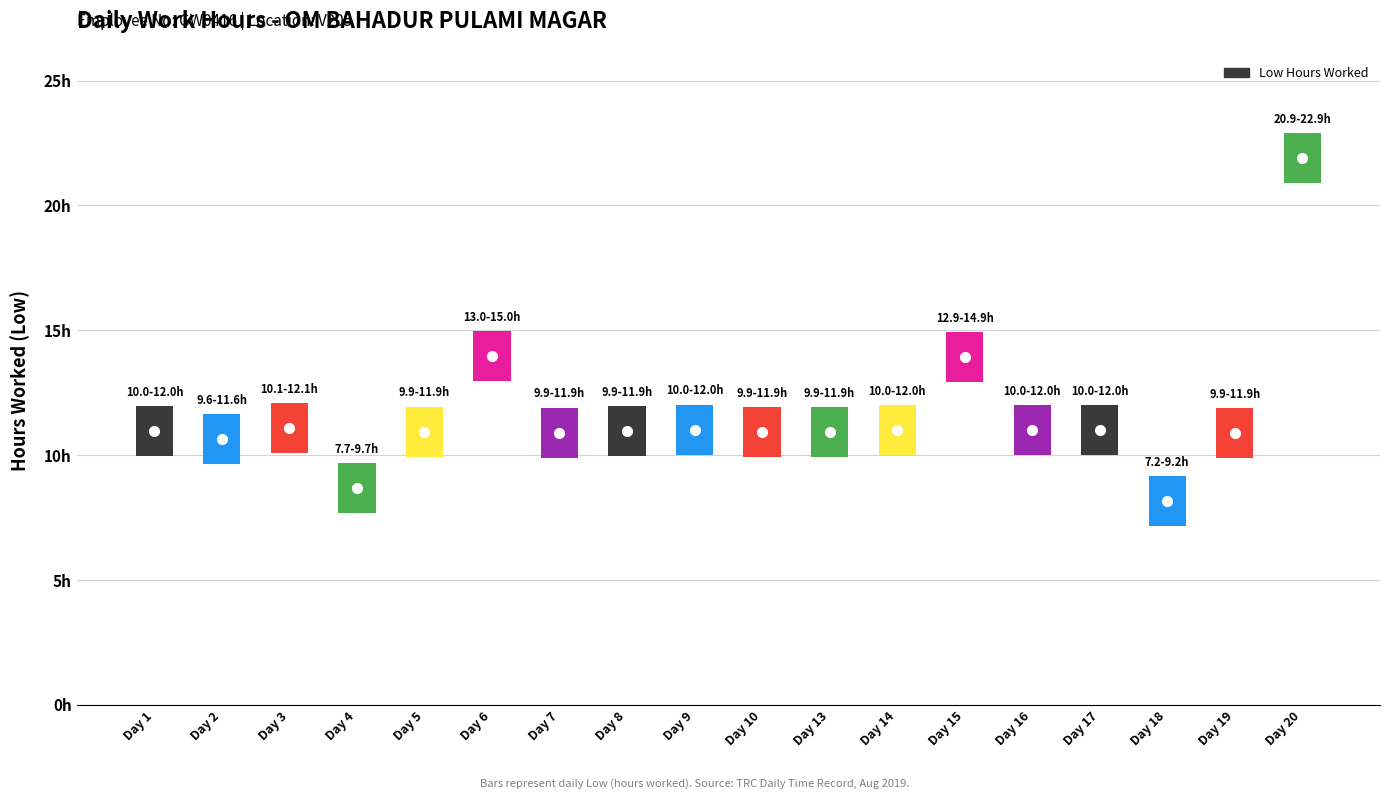

How many groups of bars are there?

18